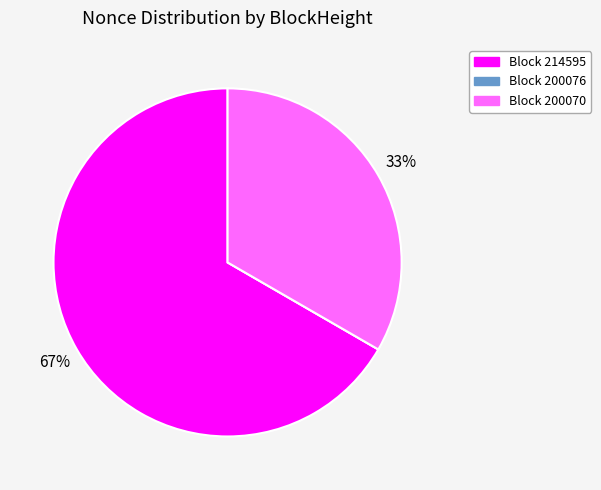

Is there a majority slice in this chart?

Yes